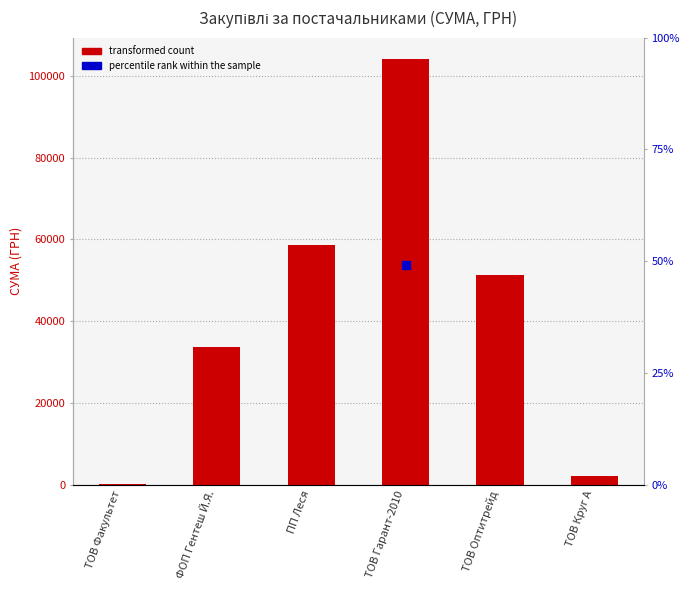

What is the change in value from ТОВ Оптитрейд to ТОВ Круг А?

-49146.5